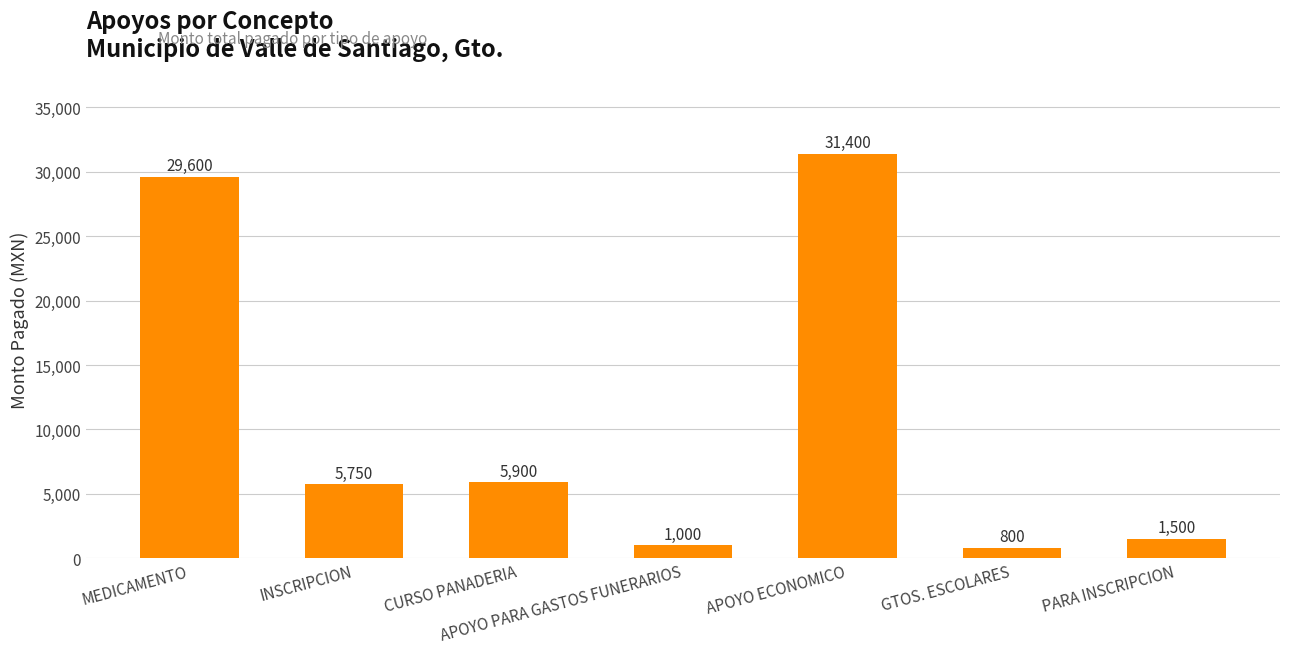

True or false: the data shows 31400 at APOYO ECONOMICO.

True